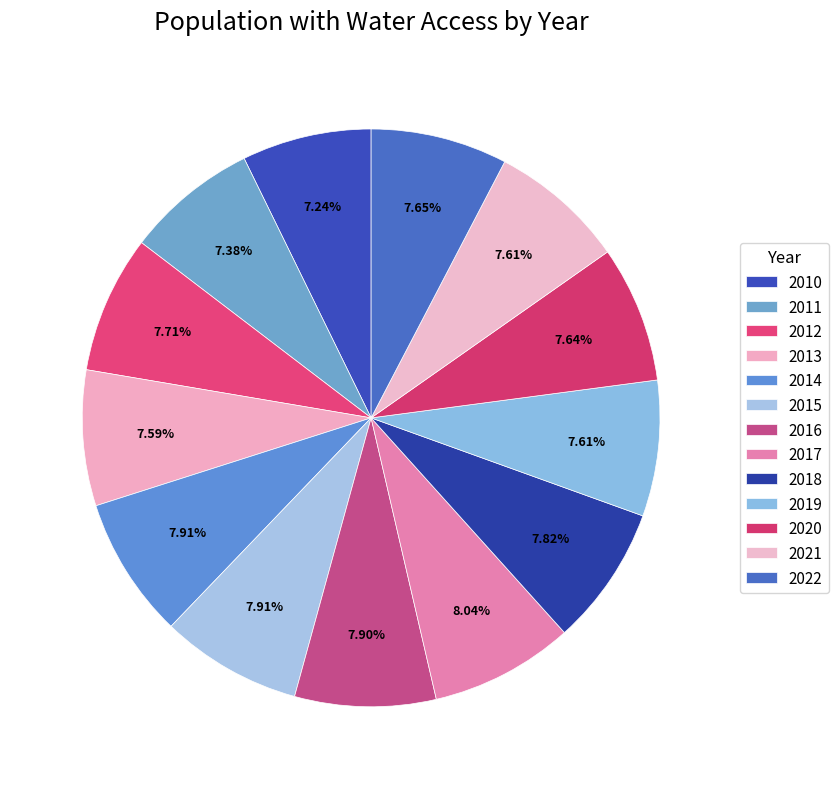

Rank the categories by value from highest to lowest.

2017, 2014, 2015, 2016, 2018, 2012, 2022, 2020, 2019, 2021, 2013, 2011, 2010